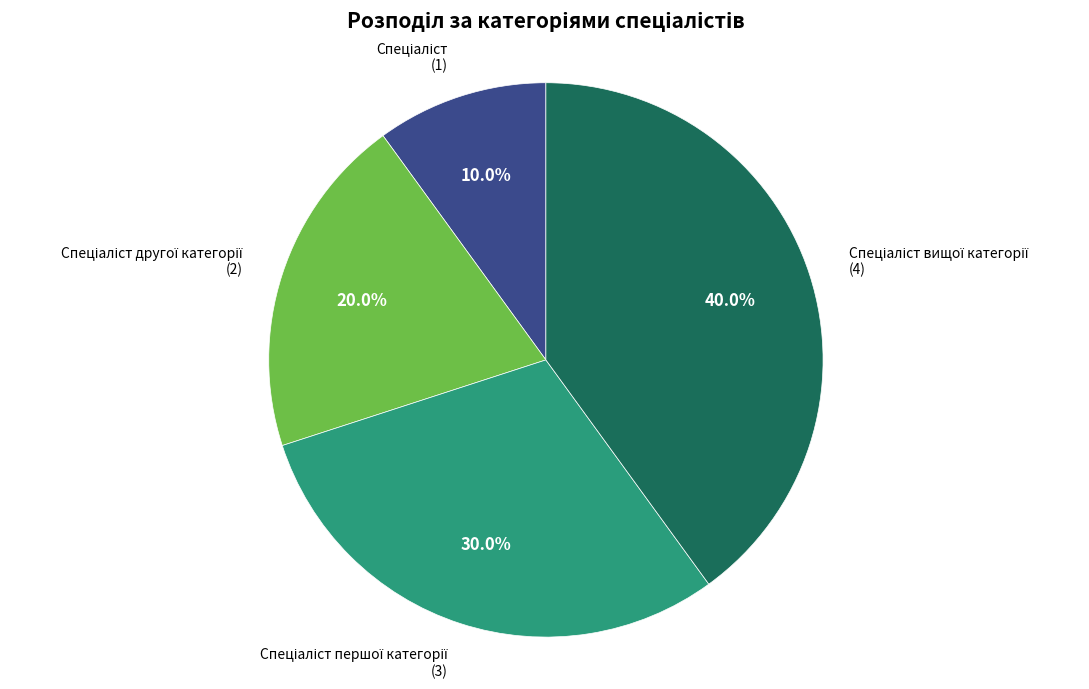

Is there any slice that represents more than half of the pie?

No